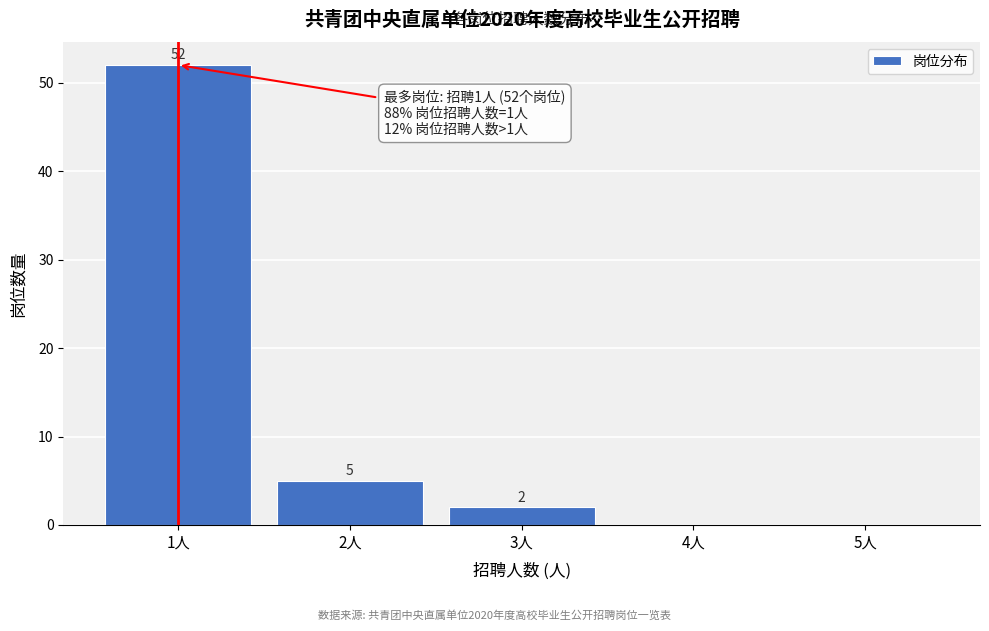

Reading left to right, list all the values displayed in this chart.

1人=52	2人=5	3人=2	4人=0	5人=0